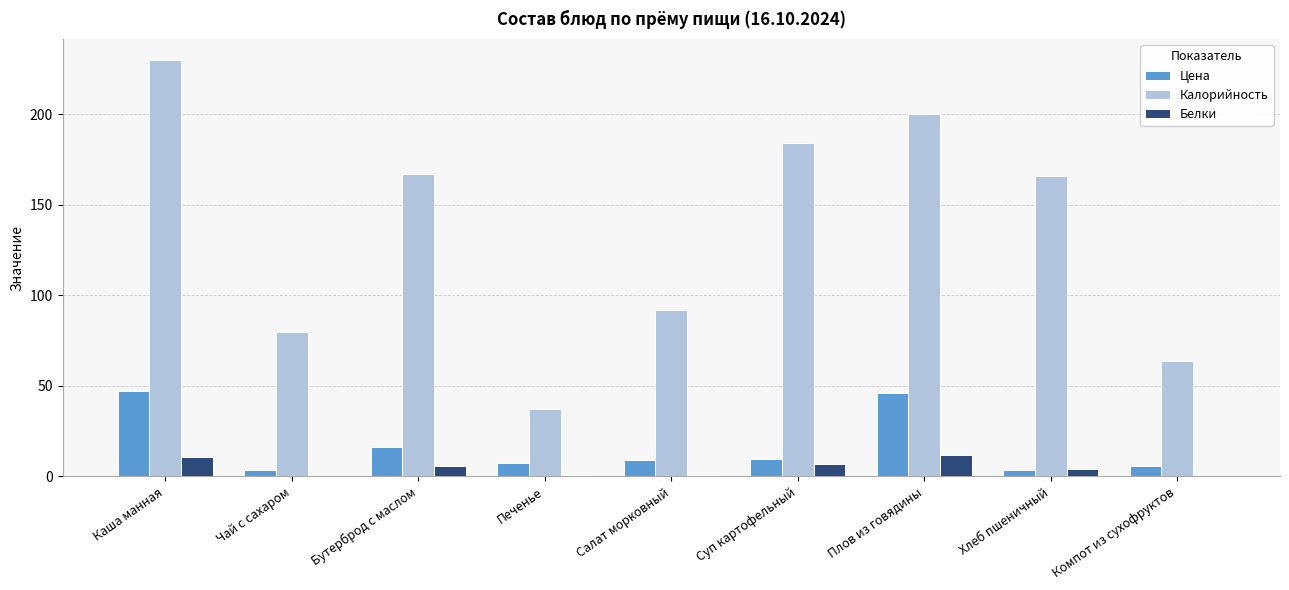

Between Печенье and Хлеб пшеничный, which series saw the biggest shift?

Калорийность